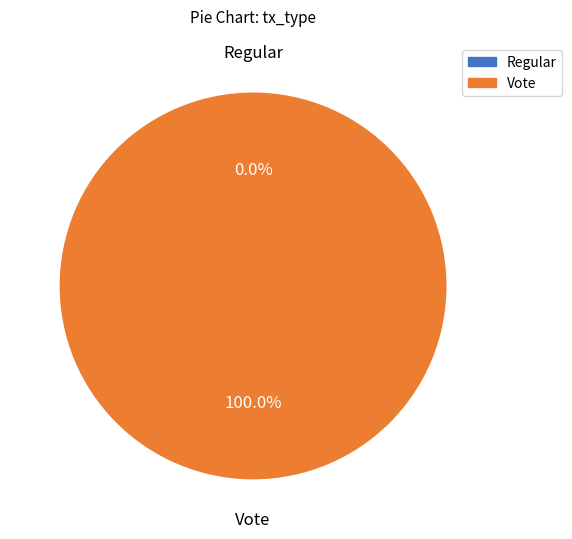

How many segments does this pie chart have?

2